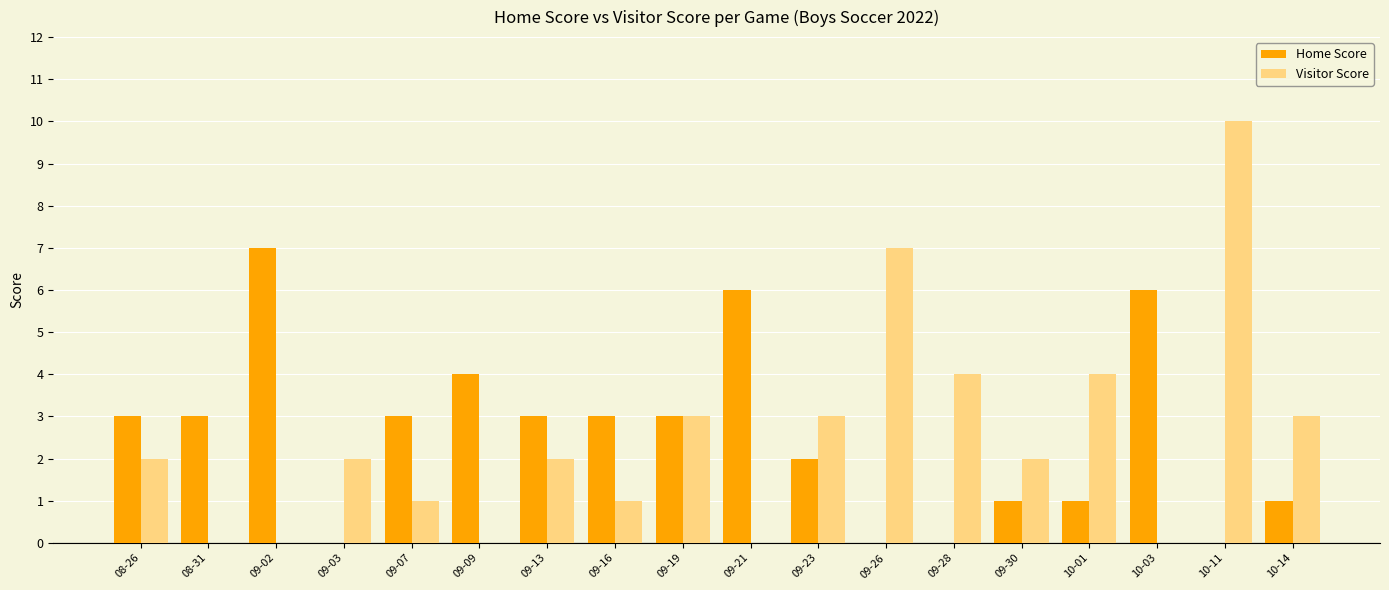

Is the value of Visitor Score at 09-07 greater than the value of Home Score at 09-07?

No